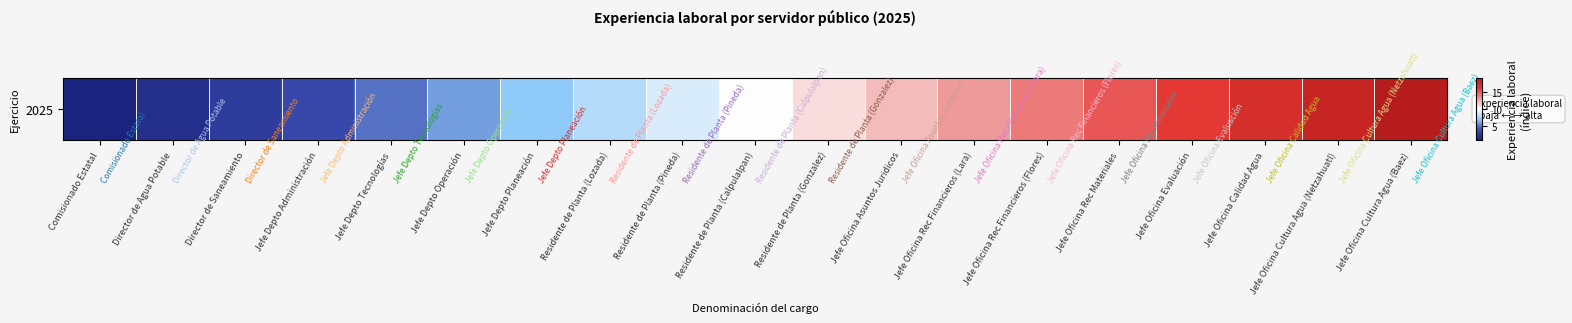

The chart shows a value of 13 at Jefe Oficina Rec Financieros (Lara). True or false?

True